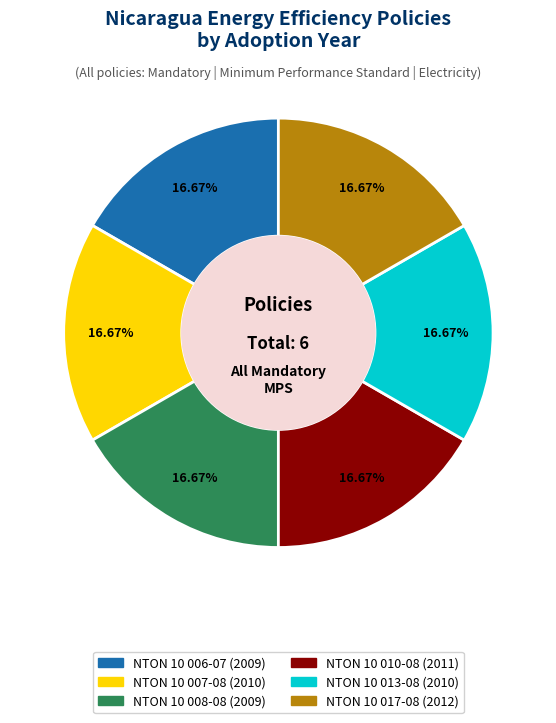

Is there a majority slice in this chart?

No